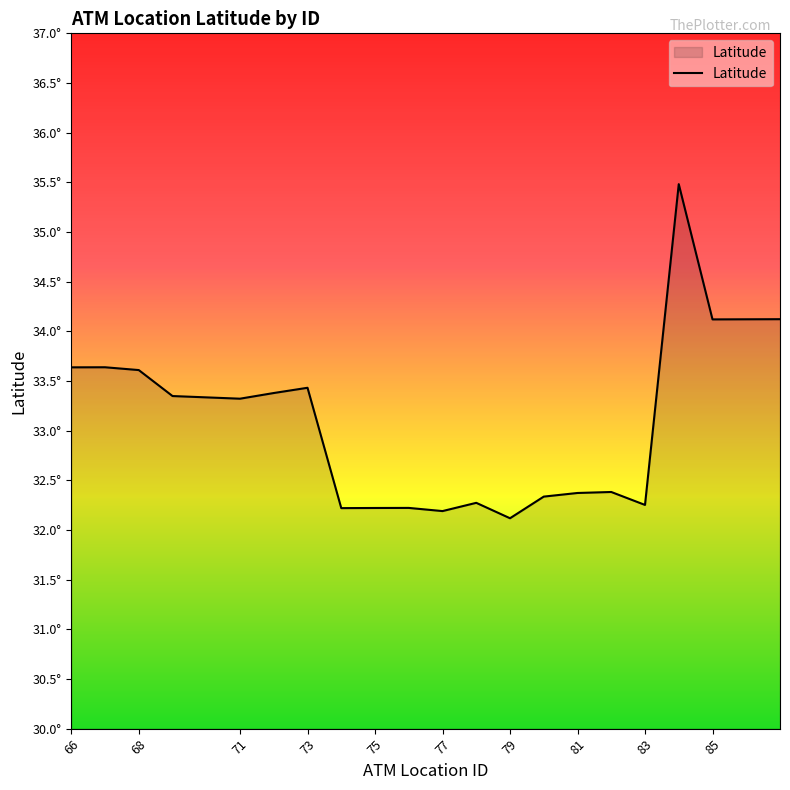

At which label does the data first exceed 33?

66